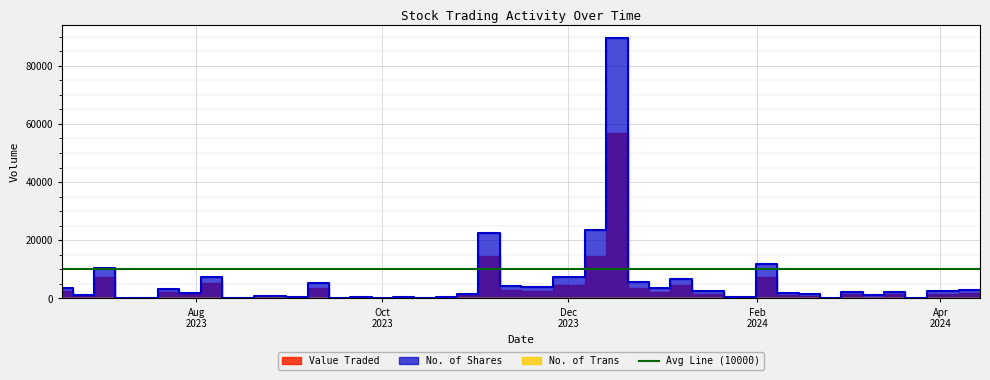

What is the difference between the maximum and second lowest values in the No. of Trans series?

105